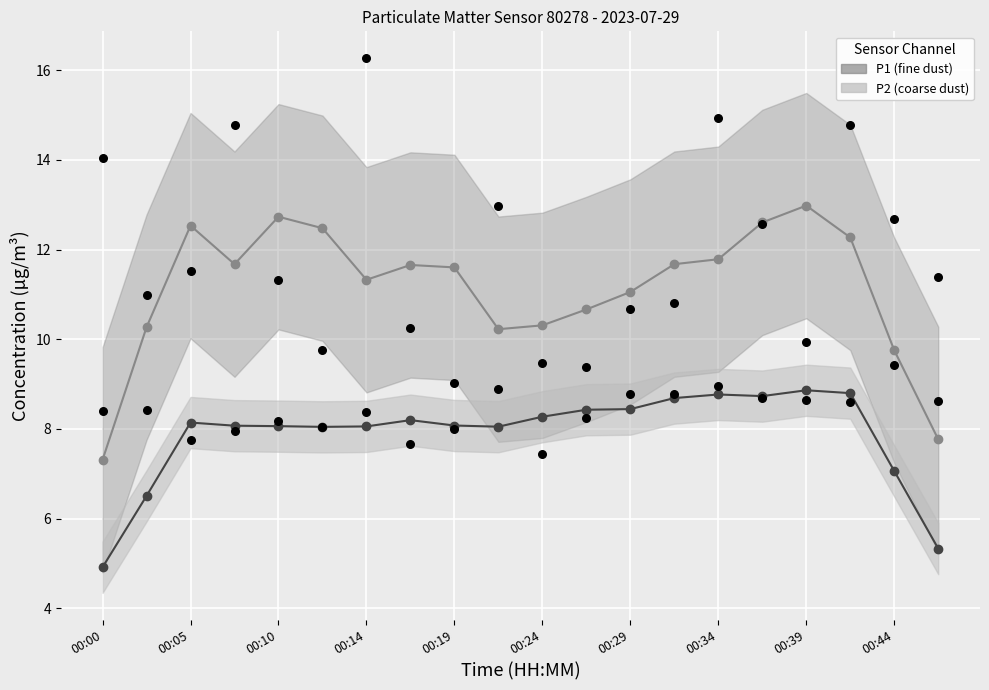

Is the value of P2 at 00:34 greater than the value of P1 observations at 00:34?

No